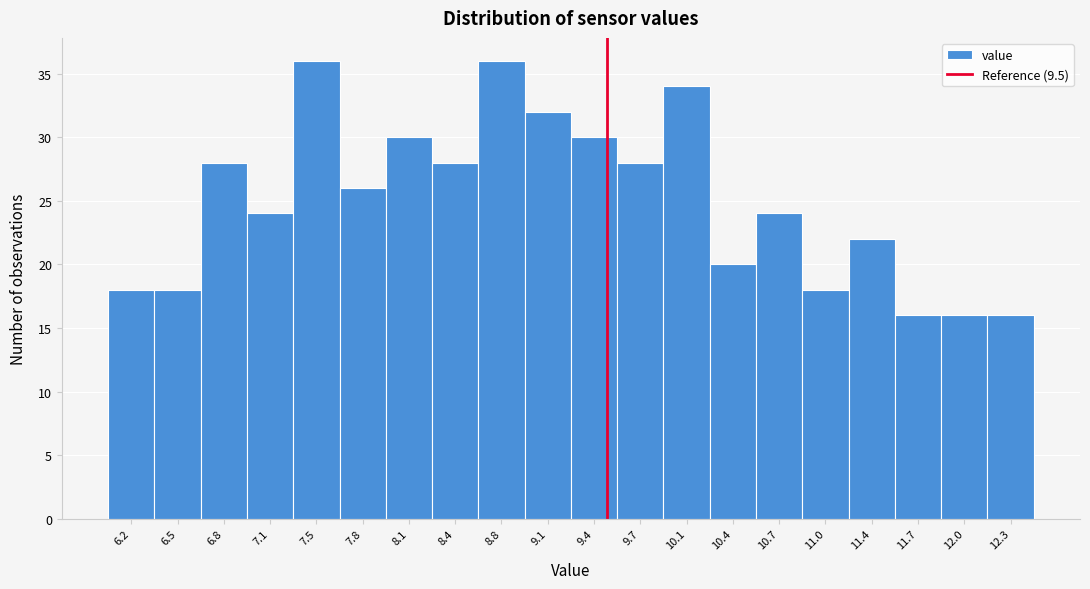

How tall is the bar that spans 6.650 to 6.975 on the x-axis? Neither the bar edges nor the heights are printed on the chart, so give them approximately, as read against the axes.

28